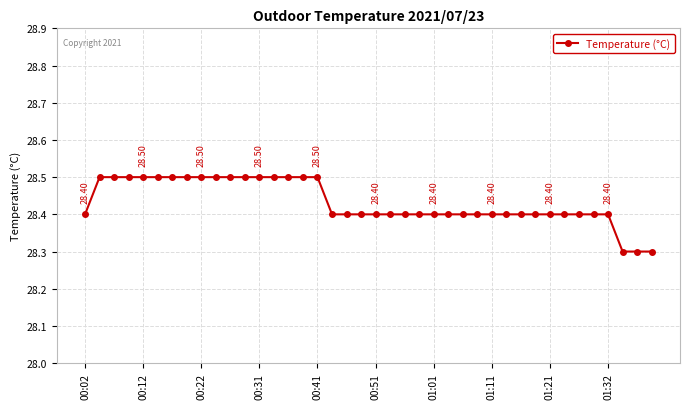

Reading left to right, what are all the values shown in this chart?

28.4	28.5	28.5	28.5	28.5	28.5	28.5	28.5	28.5	28.5	28.5	28.5	28.5	28.5	28.5	28.5	28.5	28.4	28.4	28.4	28.4	28.4	28.4	28.4	28.4	28.4	28.4	28.4	28.4	28.4	28.4	28.4	28.4	28.4	28.4	28.4	28.4	28.3	28.3	28.3